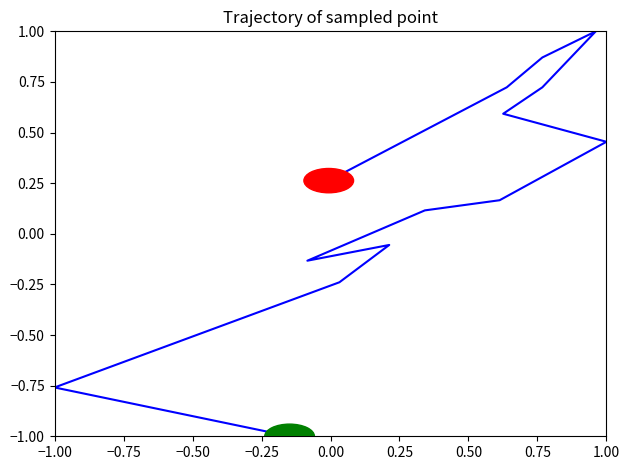

Count the number of data series in this chart.

1